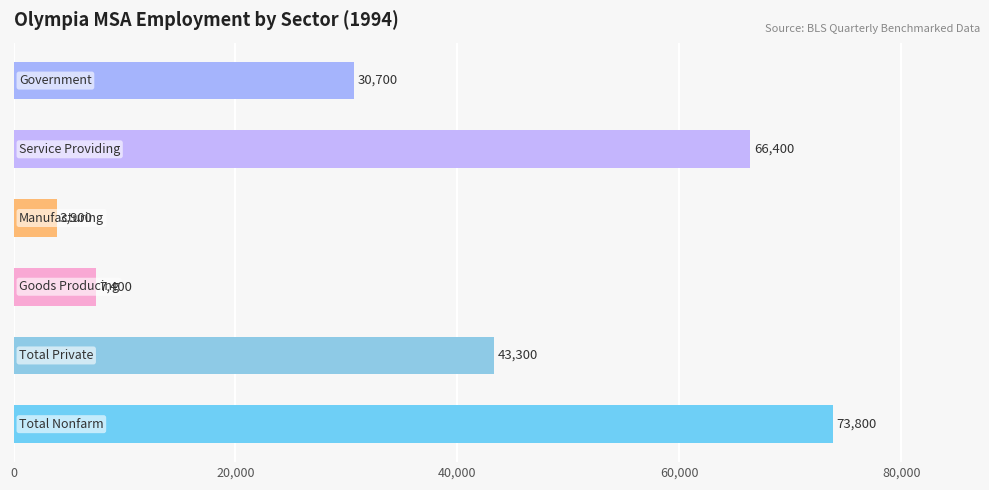

Are the bars grouped side by side (vs. stacked)?

No